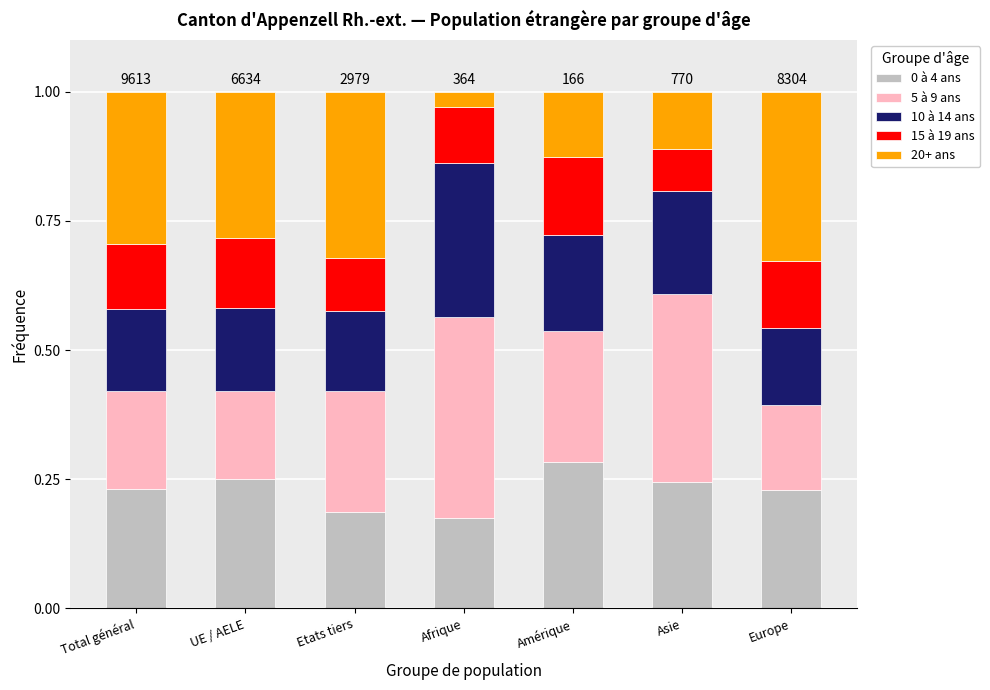

Count the 0 à 4 ans values in the range 0 to 1.

7